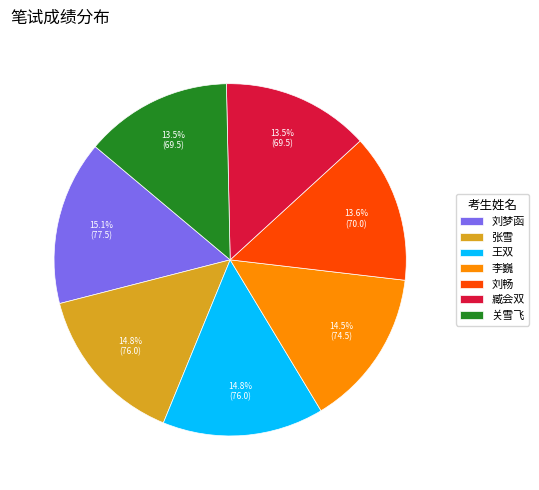

What is the total percentage of 臧会双 and 刘梦函?

28.7%